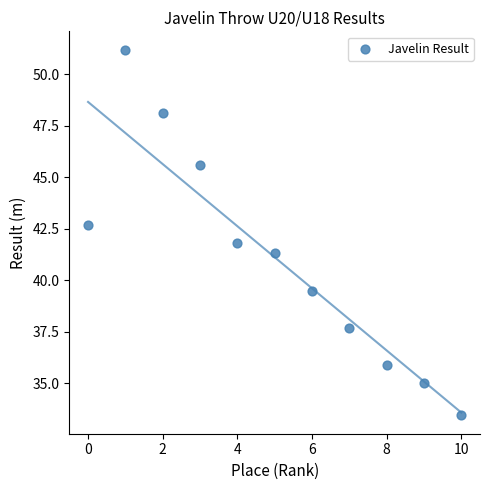

What is the average Y value?

41.1